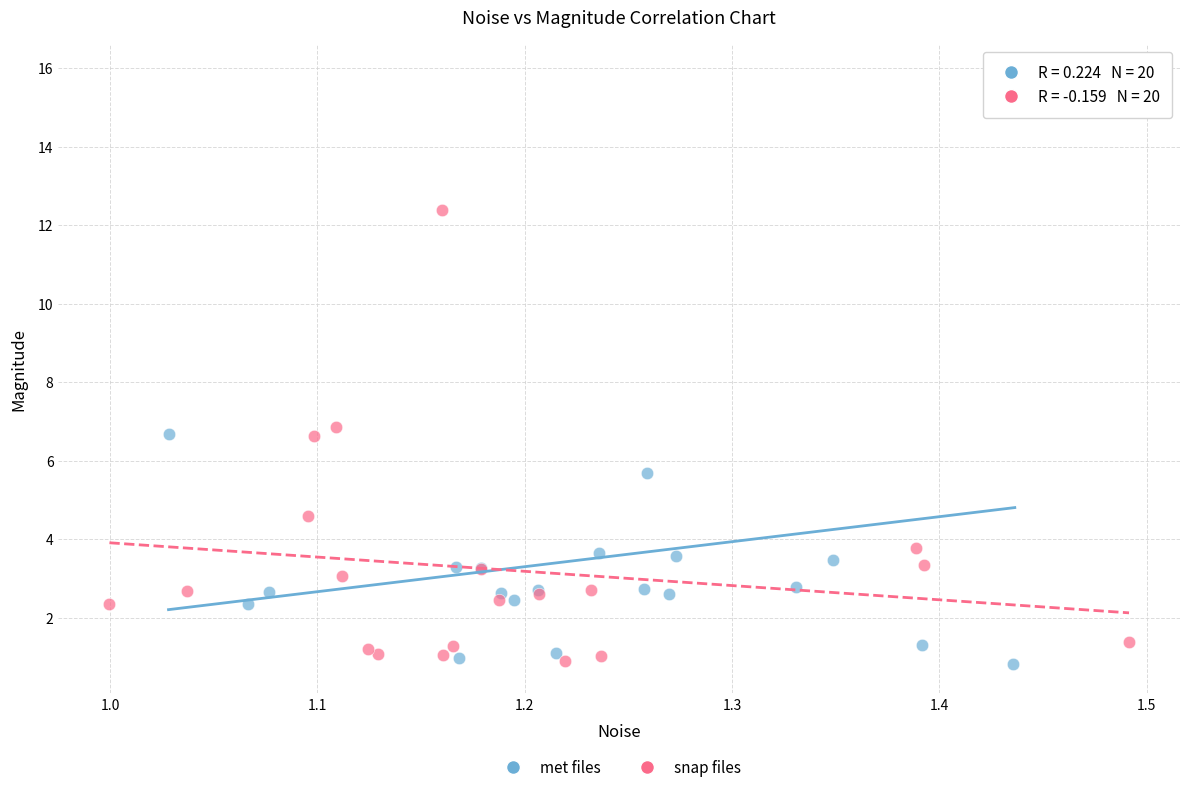

Which series contains the highest Y value?

met files